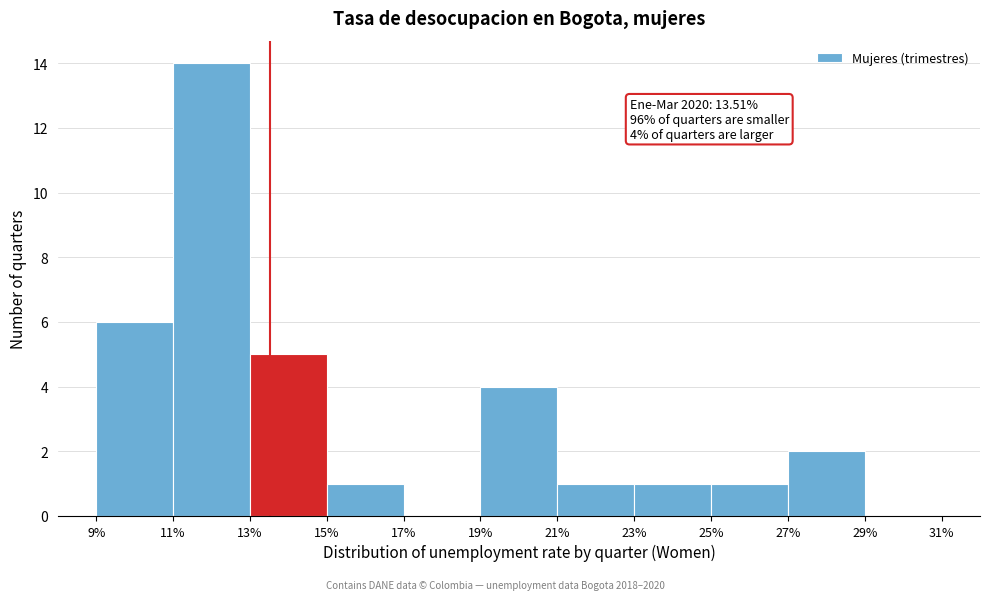

Which range on the x-axis has the tallest bar?

11% to 13%